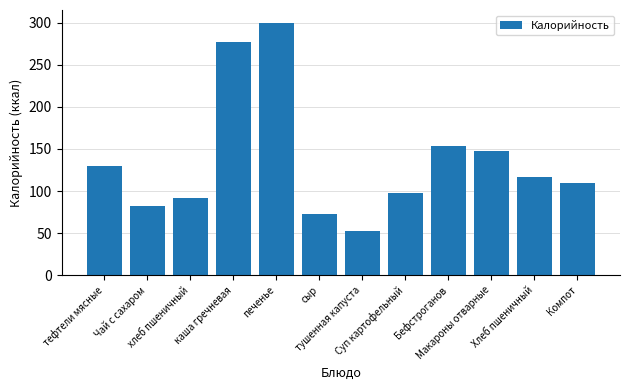

What is the change in value from тушенная капуста to Бефстроганов?

+101.2